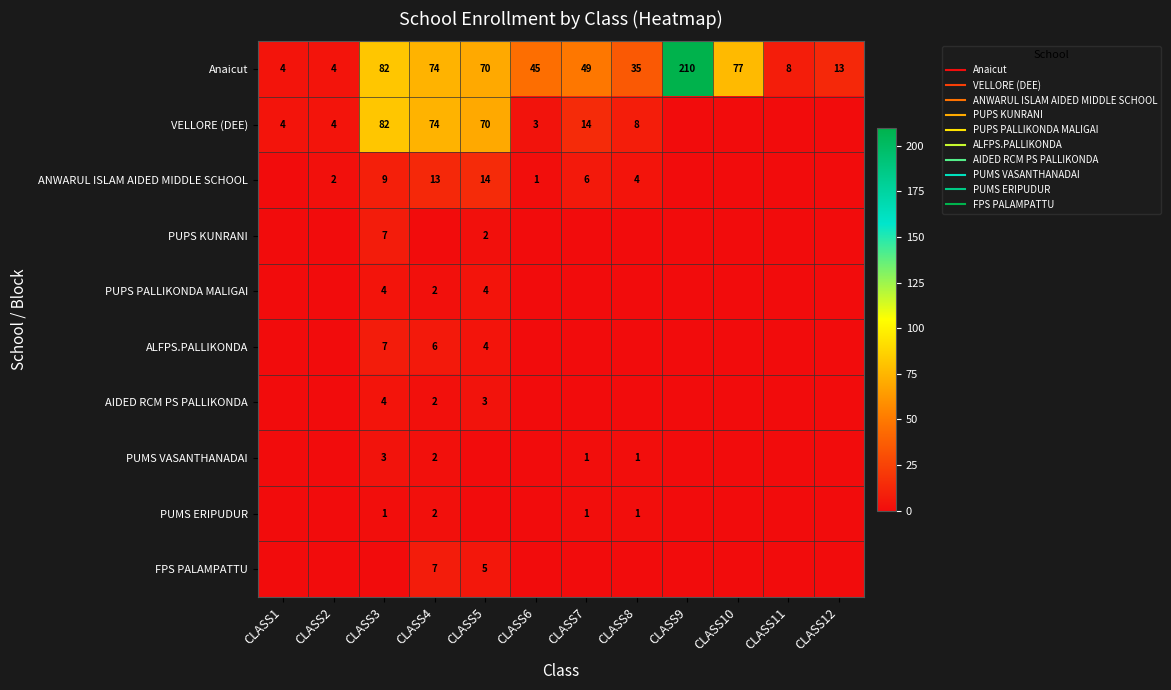

What is the difference between the PUPS KUNRANI values at CLASS3 and CLASS9?

7